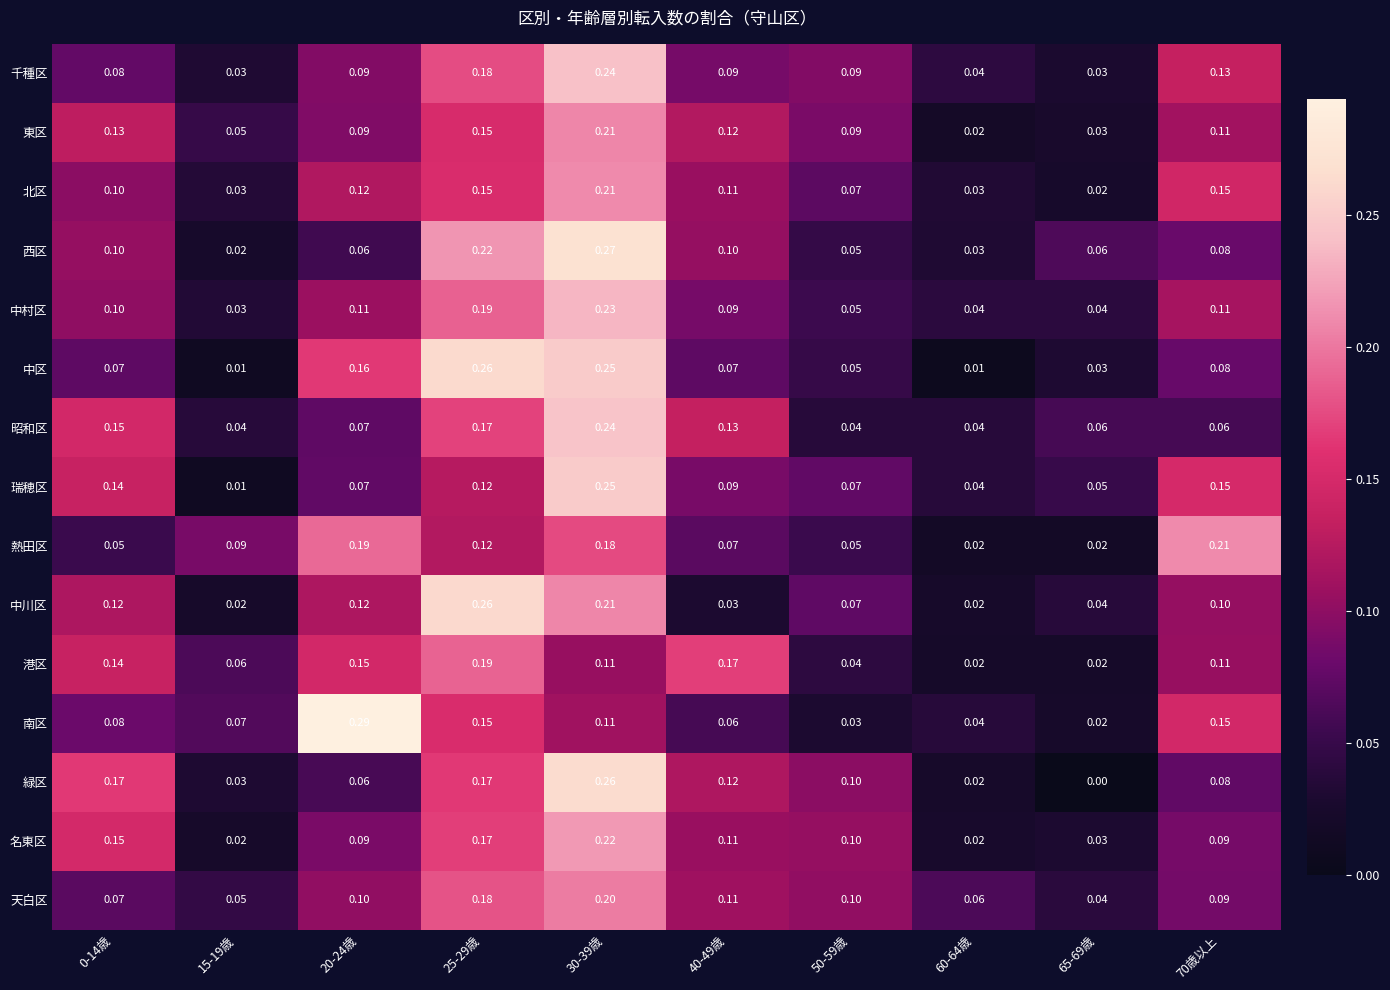

Which series has the widest spread of values?

南区